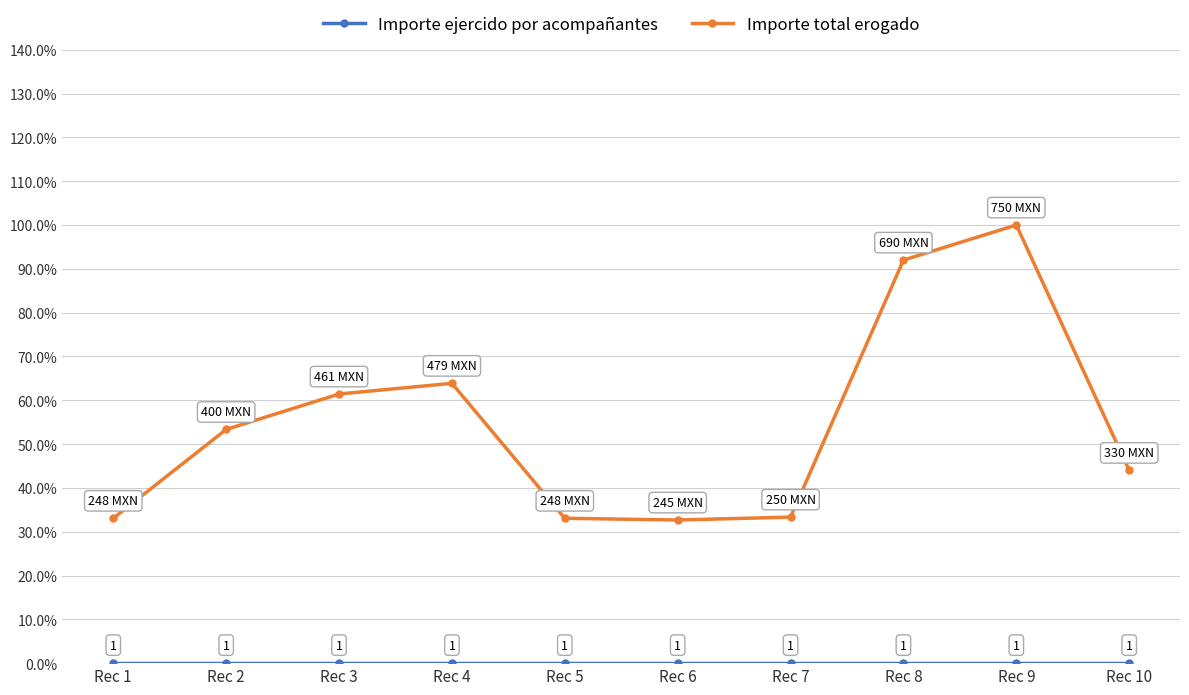

Where is the first local maximum for Importe total erogado?

Rec 4